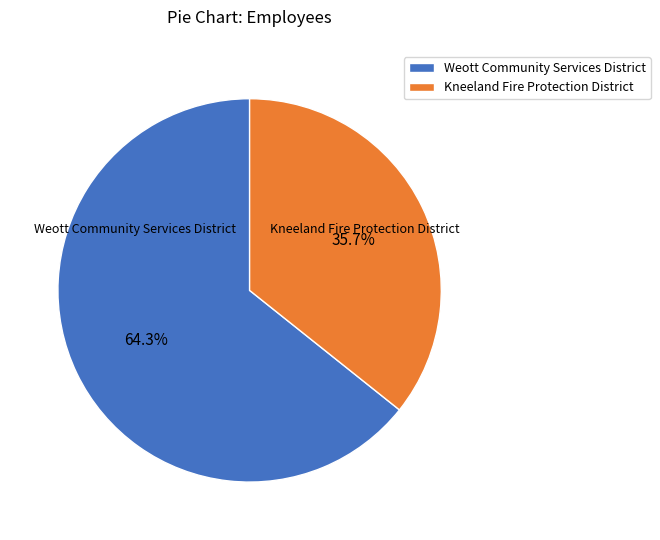

Rank the categories by value from lowest to highest.

Kneeland Fire Protection District, Weott Community Services District